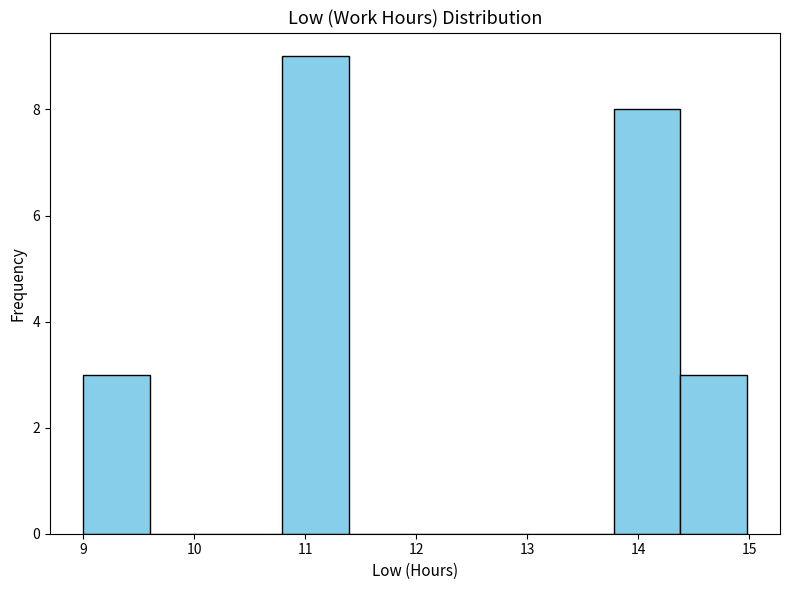

Reading left to right, list every bar in this chart as the range it spans on the x-axis followed by its height. Neither the bar edges nor the heights are printed on the chart, so give them approximately, as read against the axes.

9.0 to 9.6: 3
9.6 to 10.2: 0
10.2 to 10.8: 0
10.8 to 11.4: 9
11.4 to 12.0: 0
12.0 to 12.6: 0
12.6 to 13.2: 0
13.2 to 13.8: 0
13.8 to 14.4: 8
14.4 to 15.0: 3